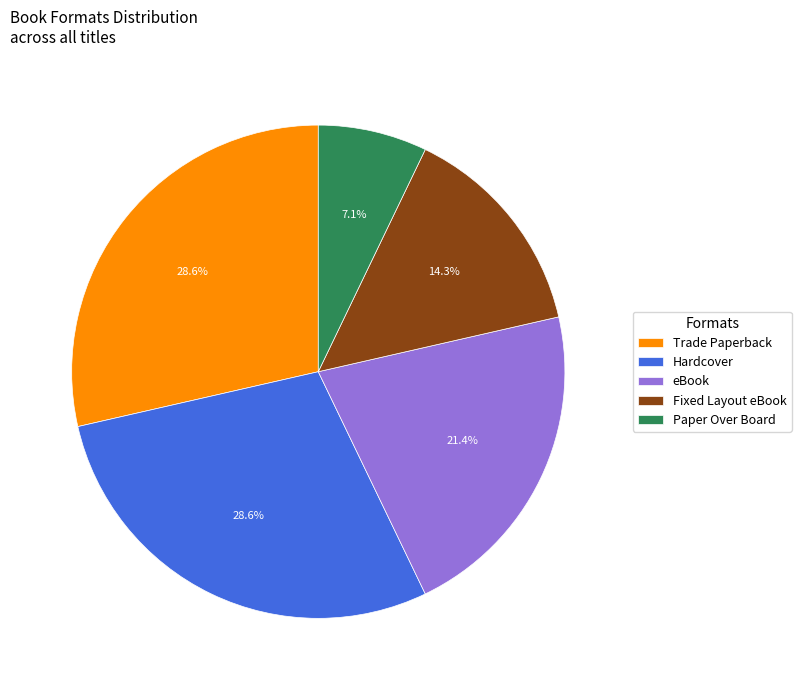

Does Trade Paperback represent more than half of the total?

No